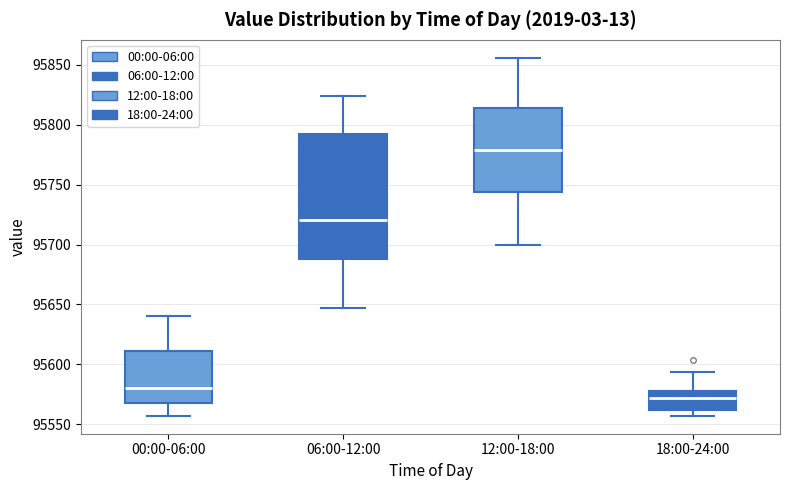

Which box has the highest median line?

12:00-18:00